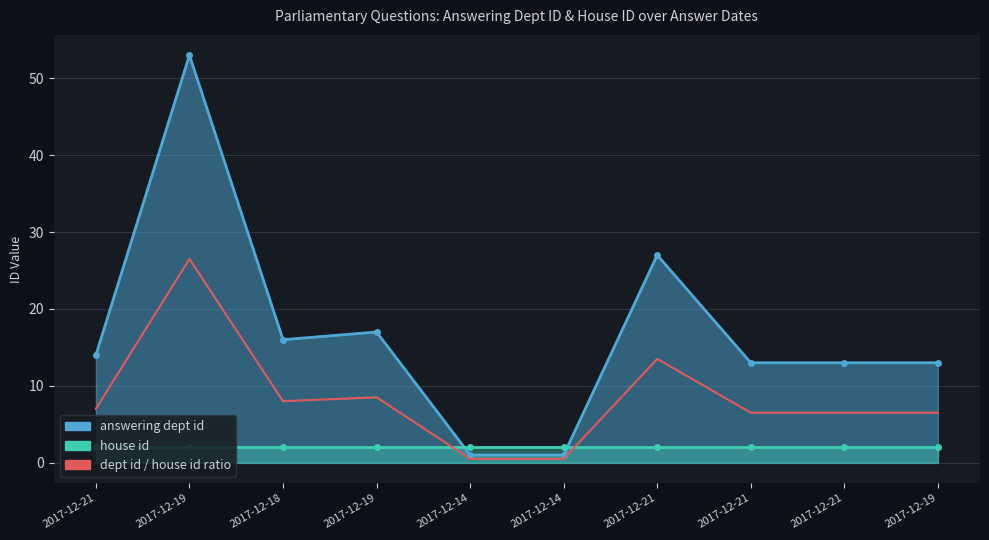

At which category does the data reach its first local peak?

2017-12-19